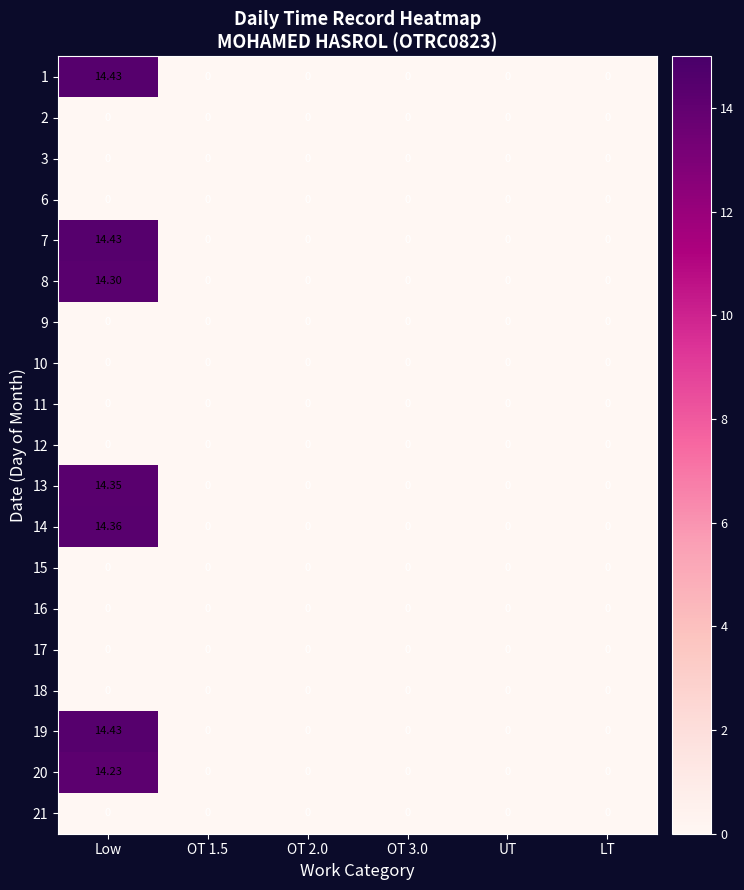

Is the value of 1 at Low greater than the value of 14 at Low?

Yes